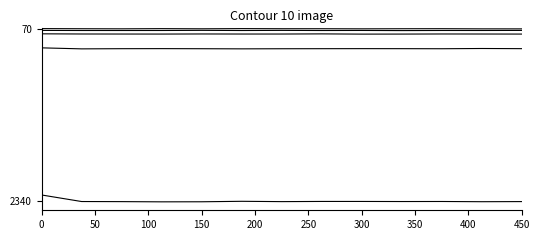

How many data points does each series have?

13